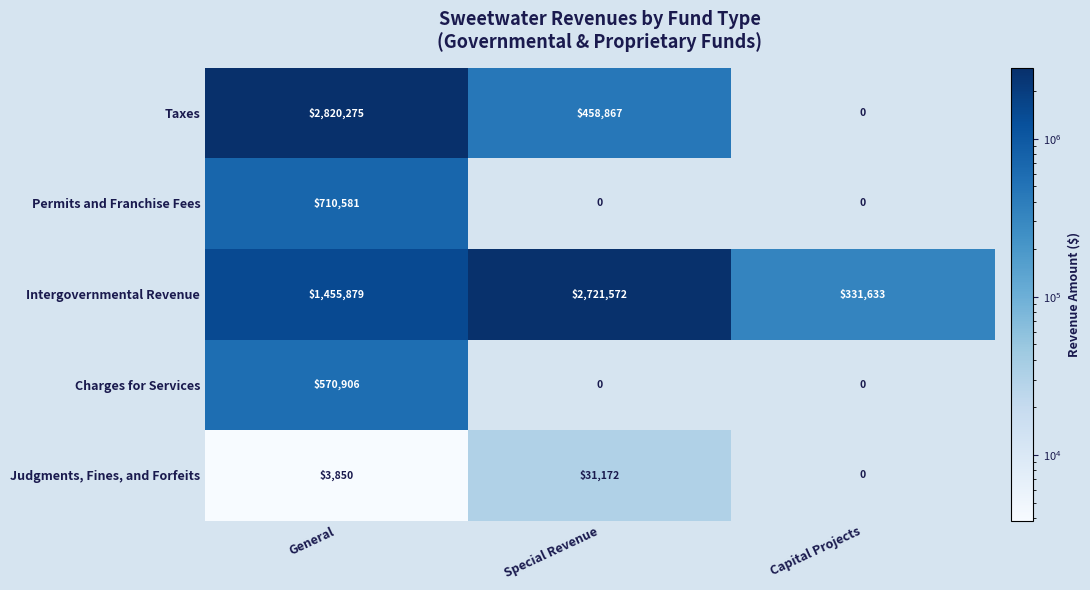

What is the total value across all series at Capital Projects?

331633